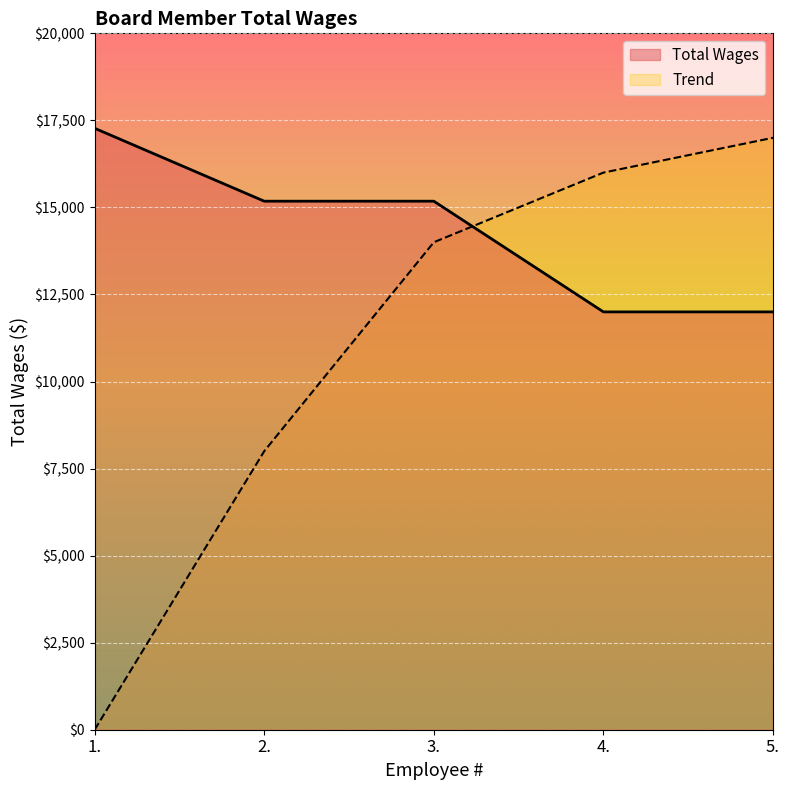

How many lines are shown in the chart?

2